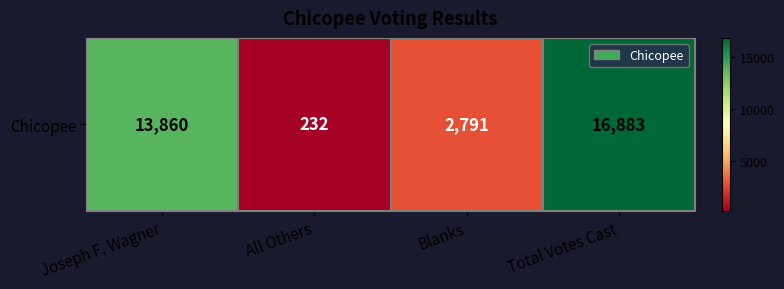

Reading left to right, extract all data points from this chart.

13860	232	2791	16883